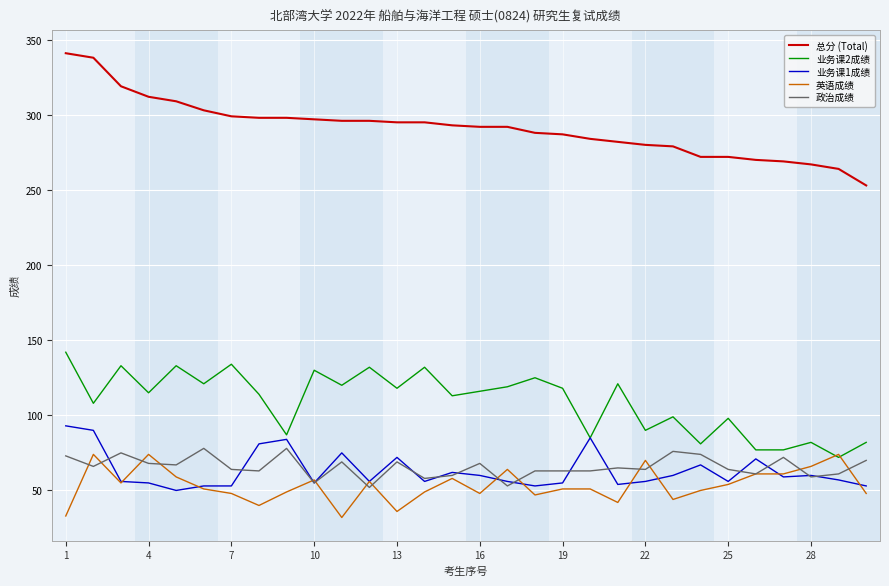

True or false: 政治成绩 and 总分 (Total) cross at least once.

False